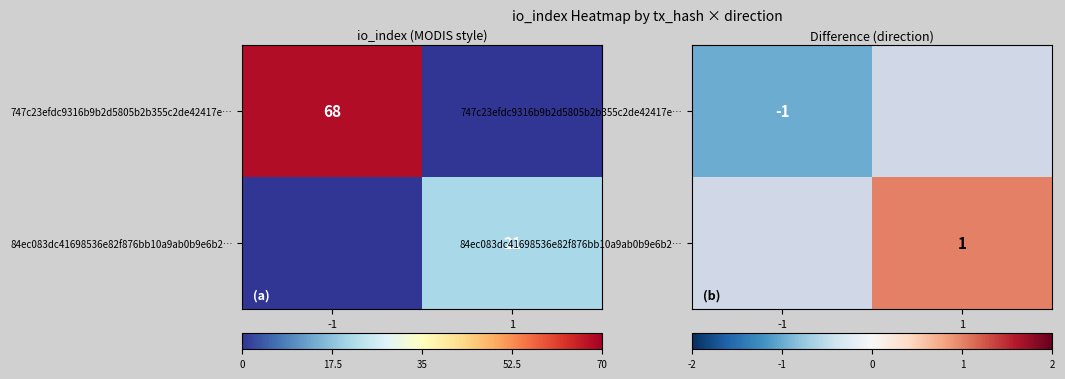

What is the lowest value of the 747c23efdc9316b9b2d5805b2b355c2de42417e… series?

-1.0